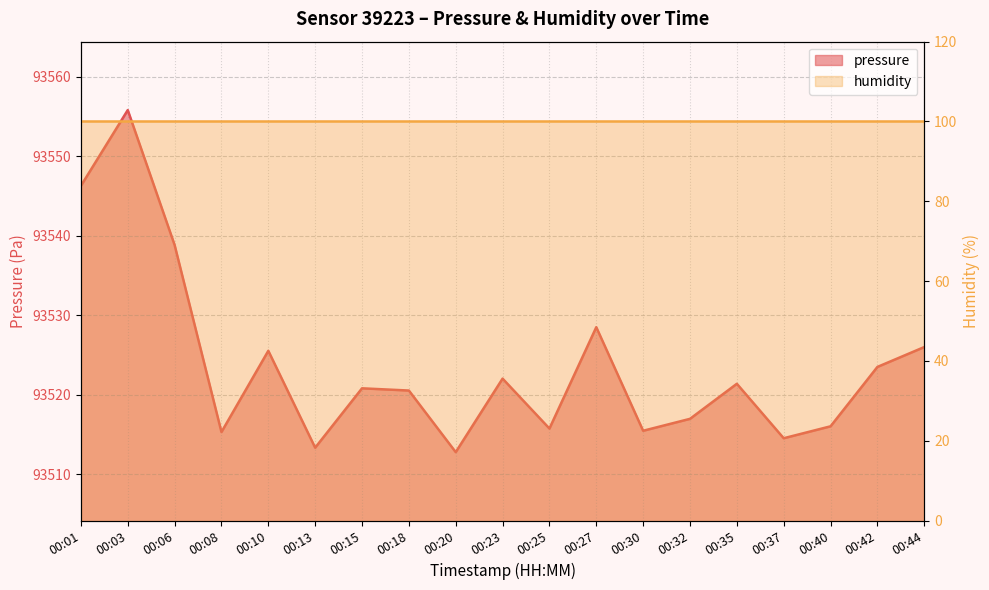

How many values are below 93520?

8